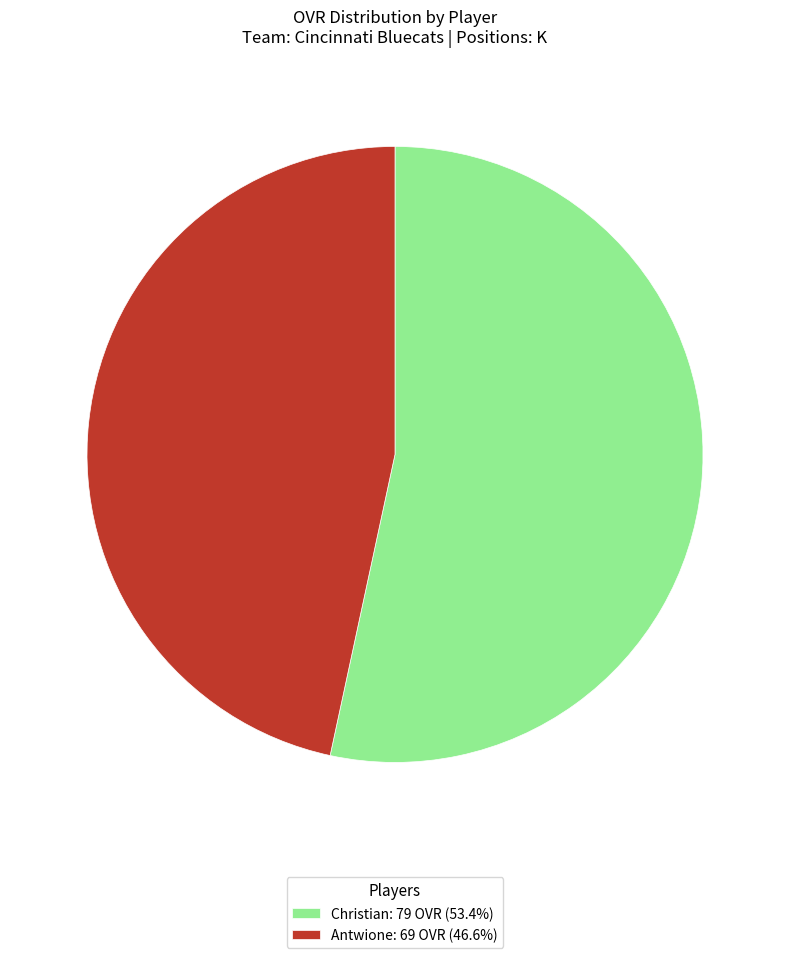

What is the ratio of the value at Christian: 79 OVR (53.4%) to the value at Antwione: 69 OVR (46.6%)?

1.1